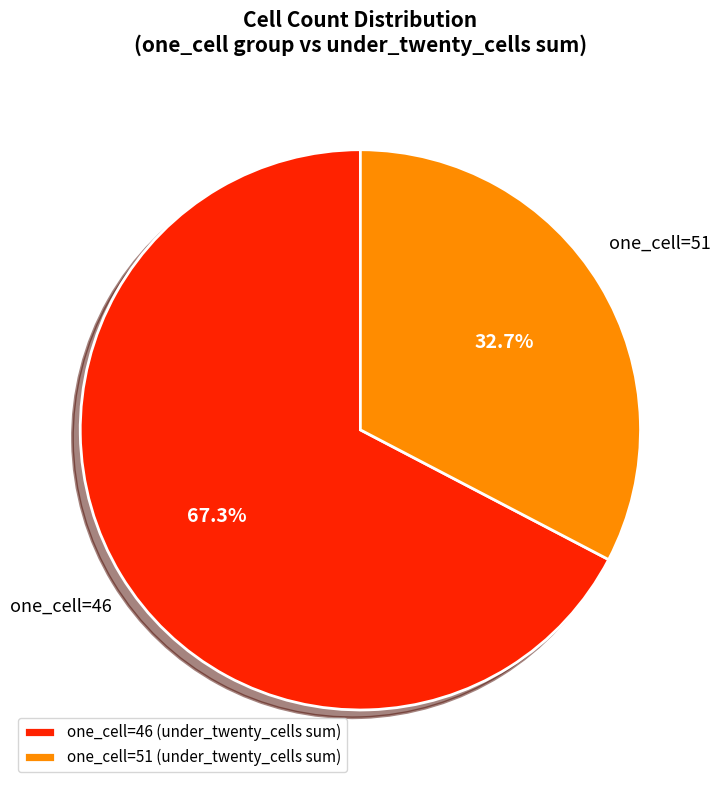

What portion of the pie excludes one_cell=46 (under_twenty_cells sum)?

32.7%